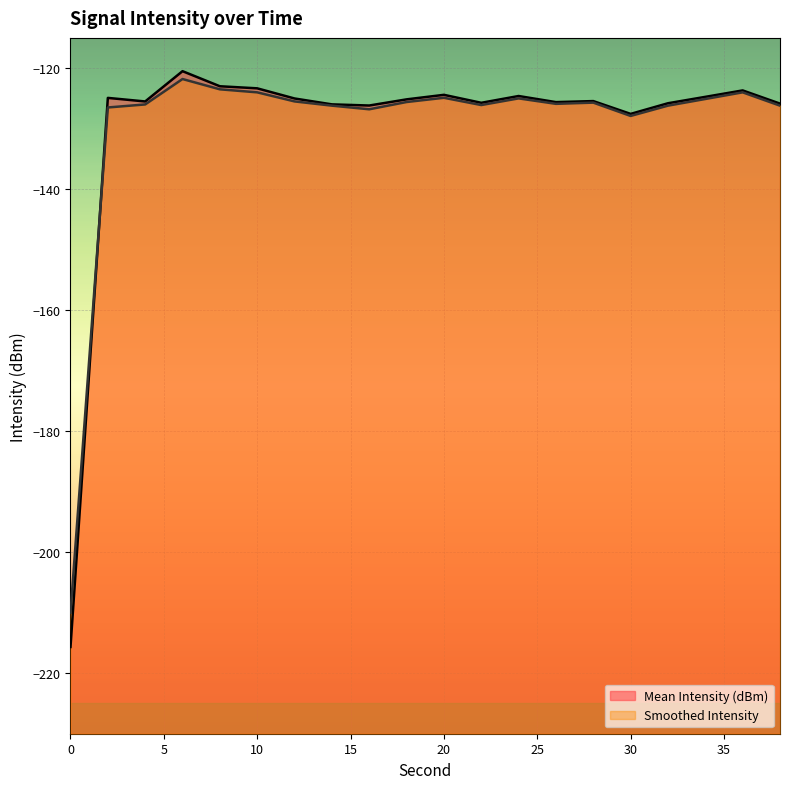

How many intersections are there between Smoothed Intensity (line) and Mean Intensity (dBm) (line)?

1